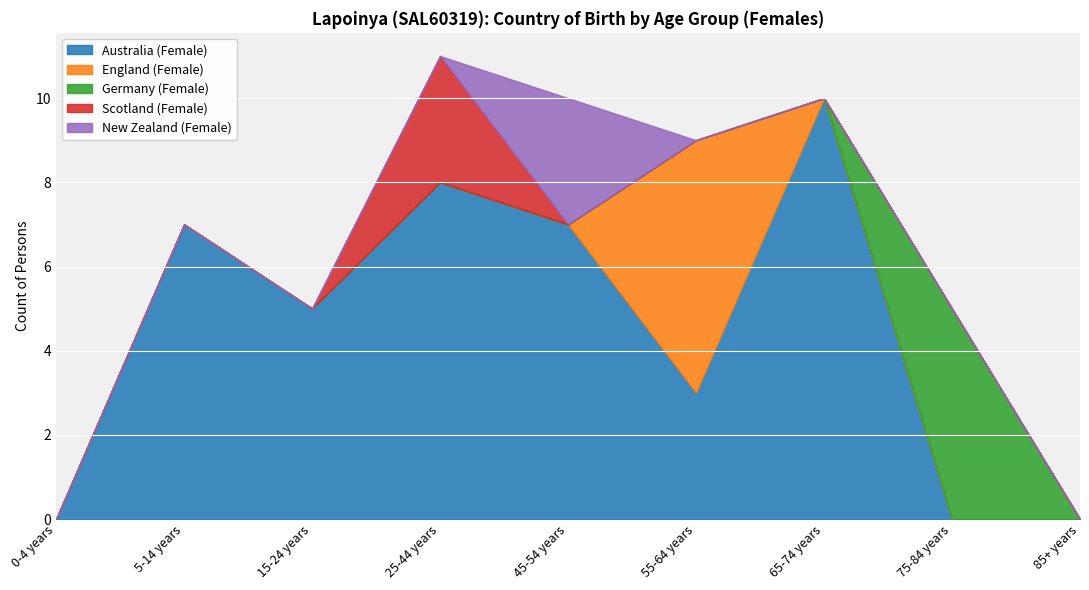

Which series has the largest total across all categories?

Australia (Female)